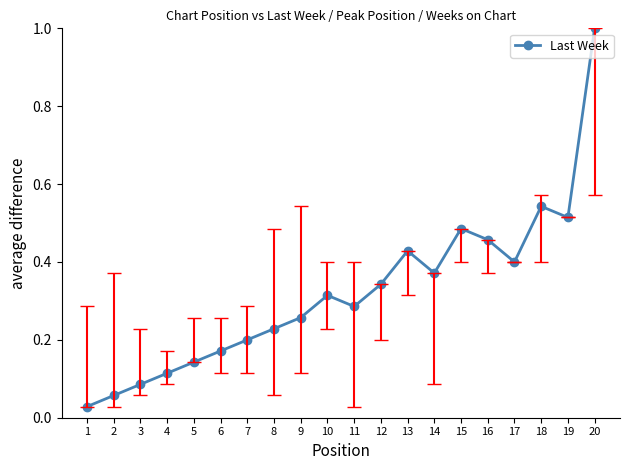

What is the difference between the maximum and minimum values?

1.0